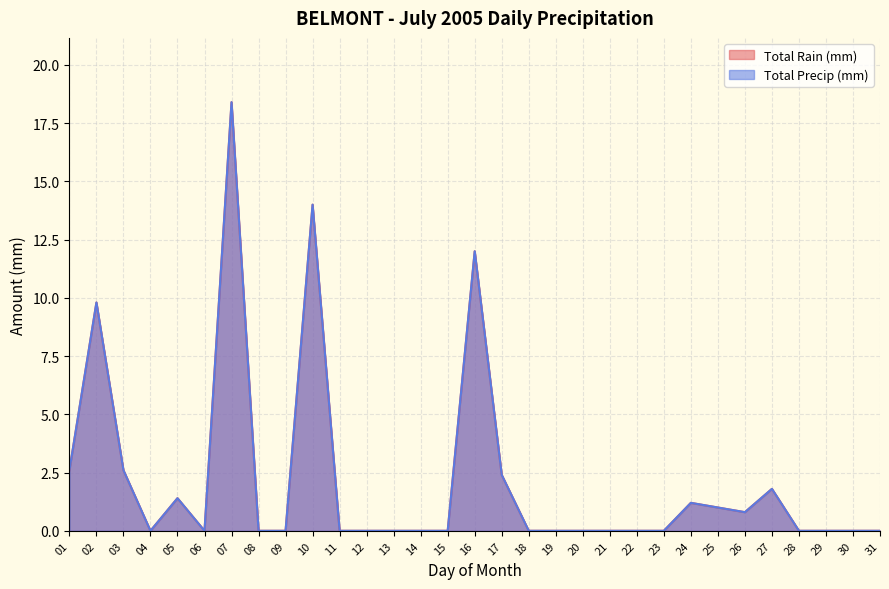

Which label corresponds to the largest value in the chart?

07